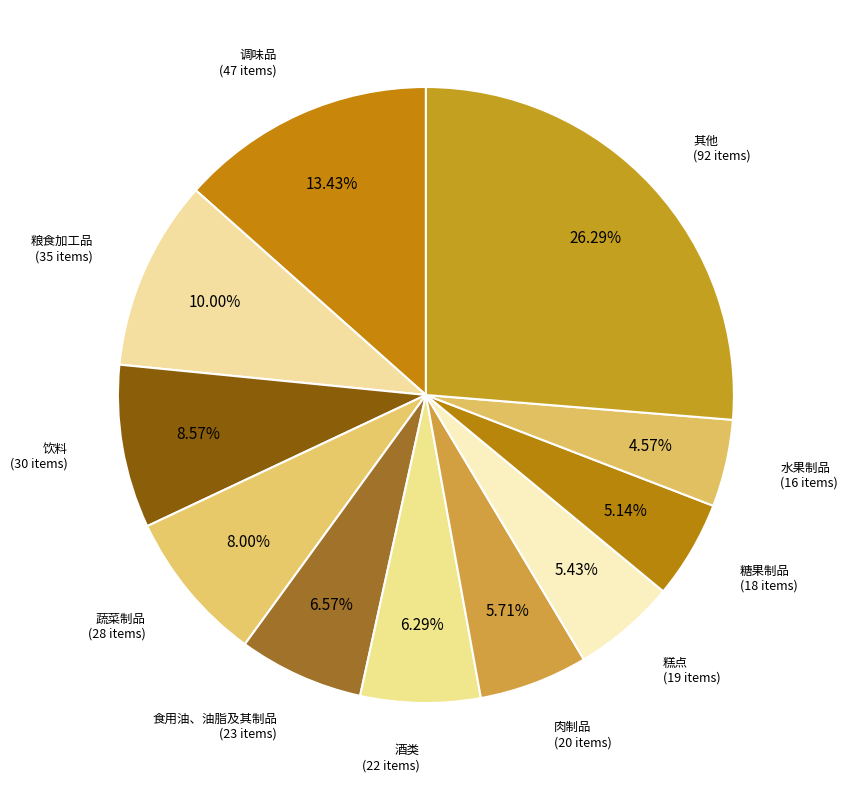

Is there any slice that represents more than half of the pie?

No